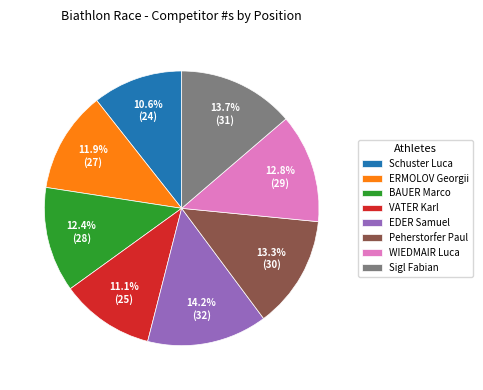

Is it true that Schuster Luca is 11% of the pie?

True